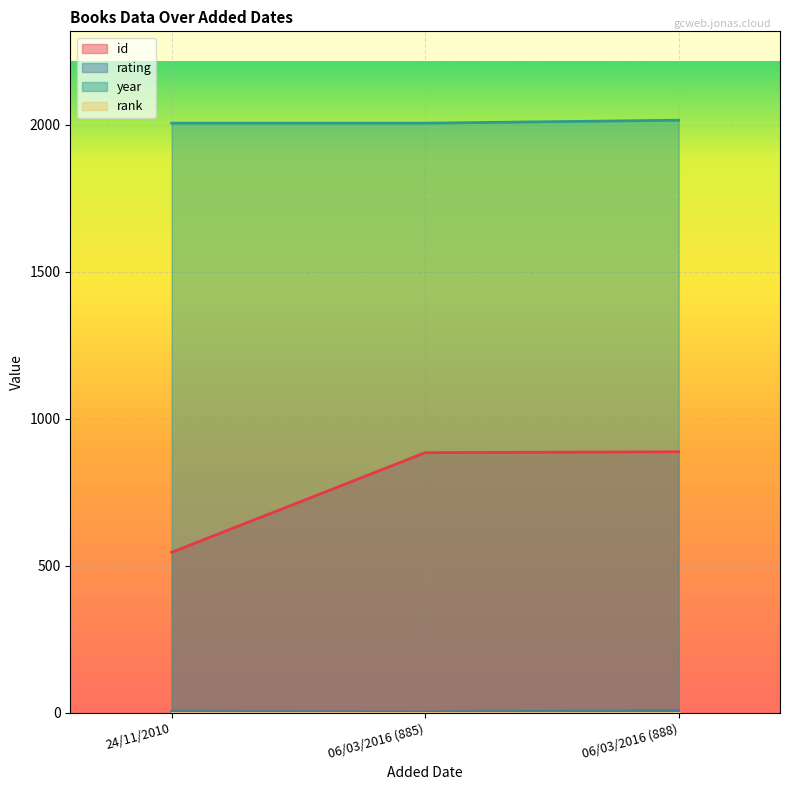

The value of year at 24/11/2010 is 3433. True or false?

False